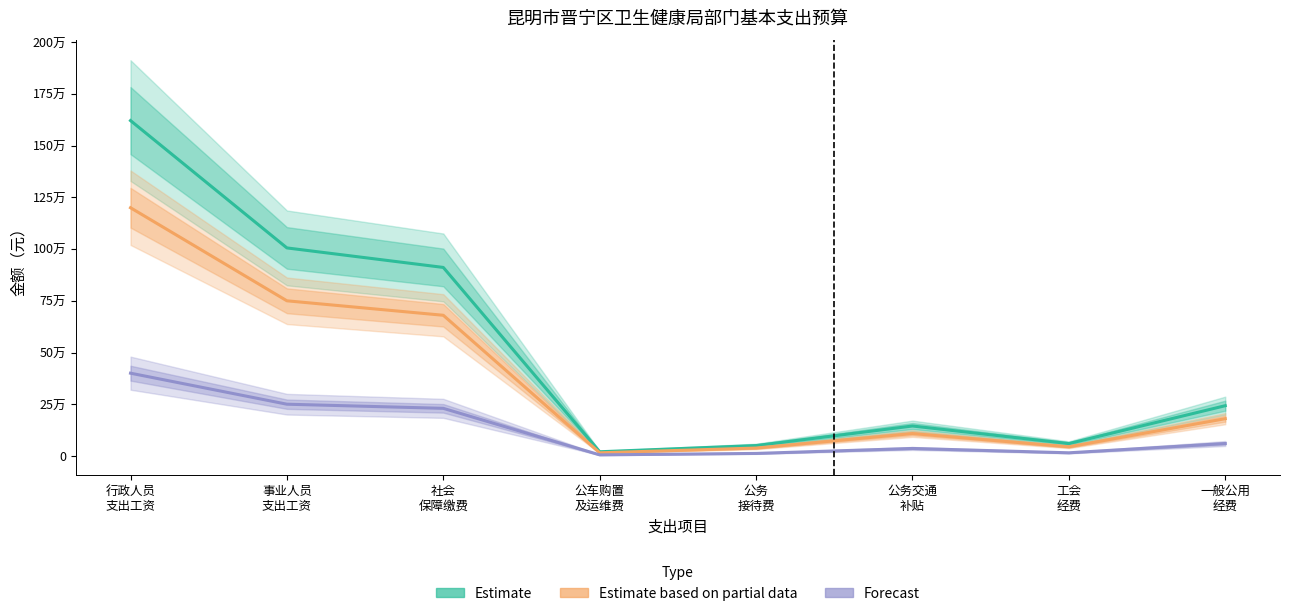

List the series in order of their peak value, lowest first.

Forecast, Estimate based on partial data, Estimate